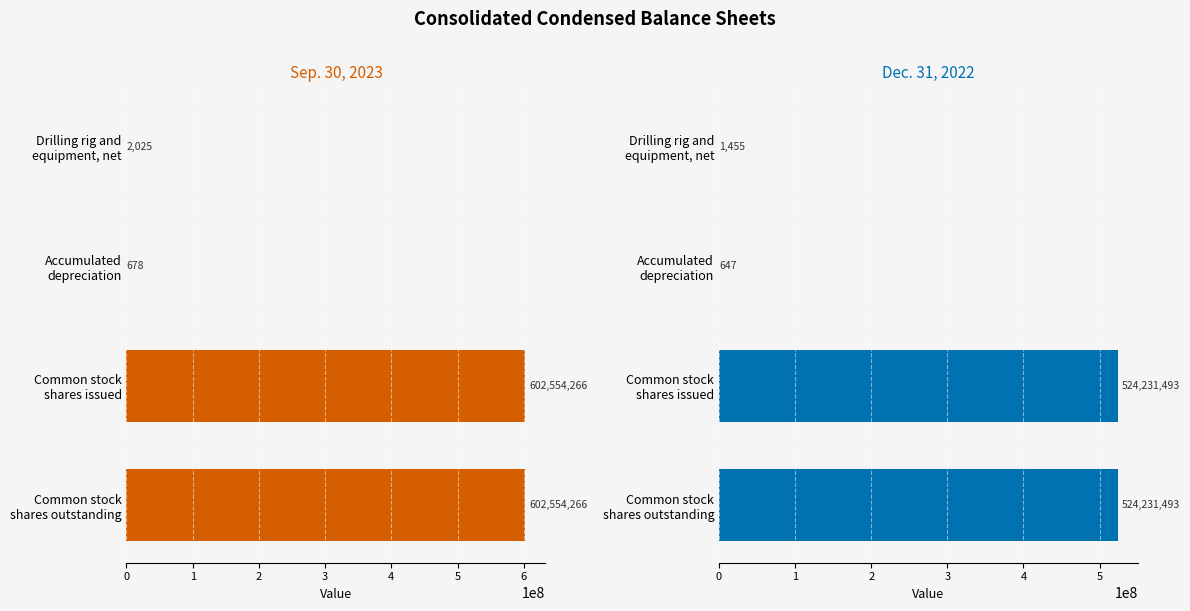

Which series has the widest spread of values?

Sep. 30, 2023